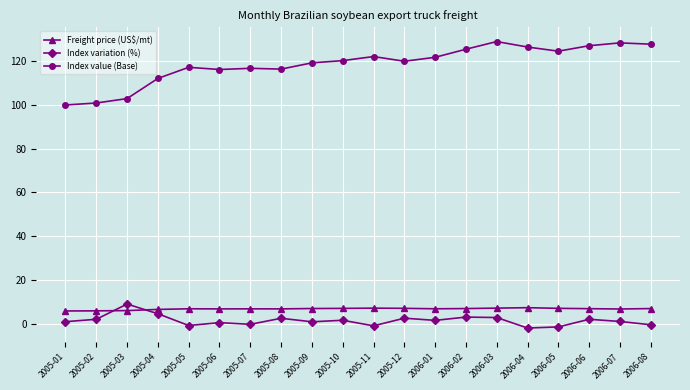

True or false: Freight price (US$/mt) has more than 2 points higher than both neighbors.

True